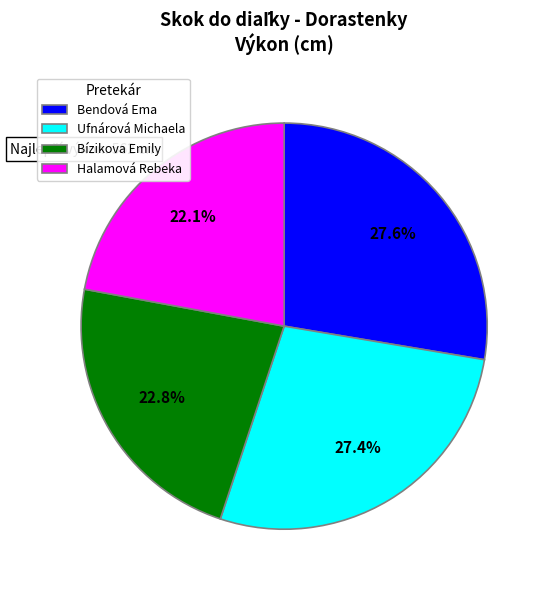

Combined, what portion of the pie is Halamová Rebeka and Bendová Ema?

49.7%